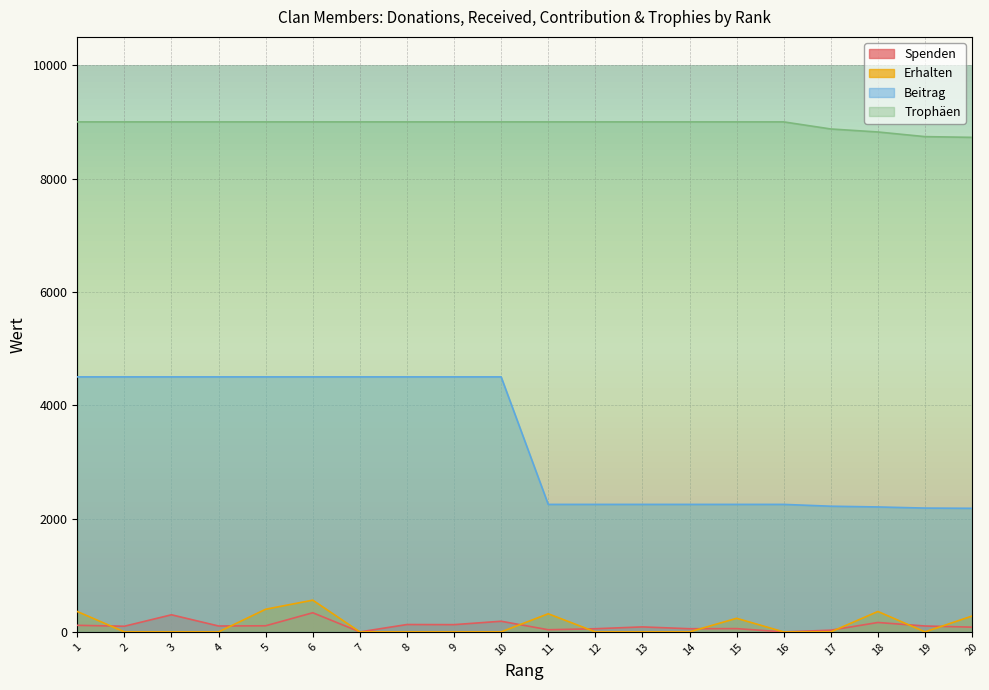

The Trophäen series shows 9000 at 4. True or false?

True